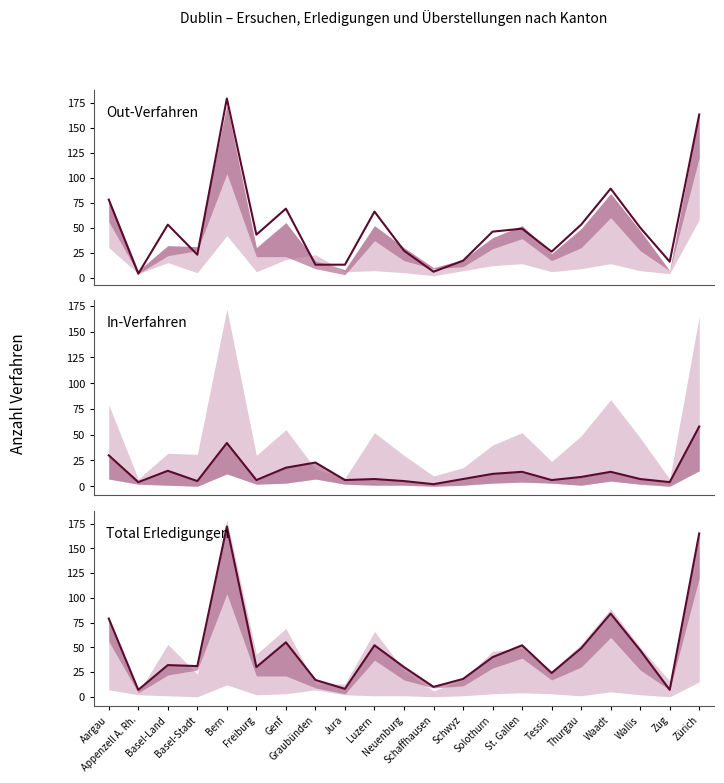

The In-Verfahren series shows 42 at Bern. True or false?

True